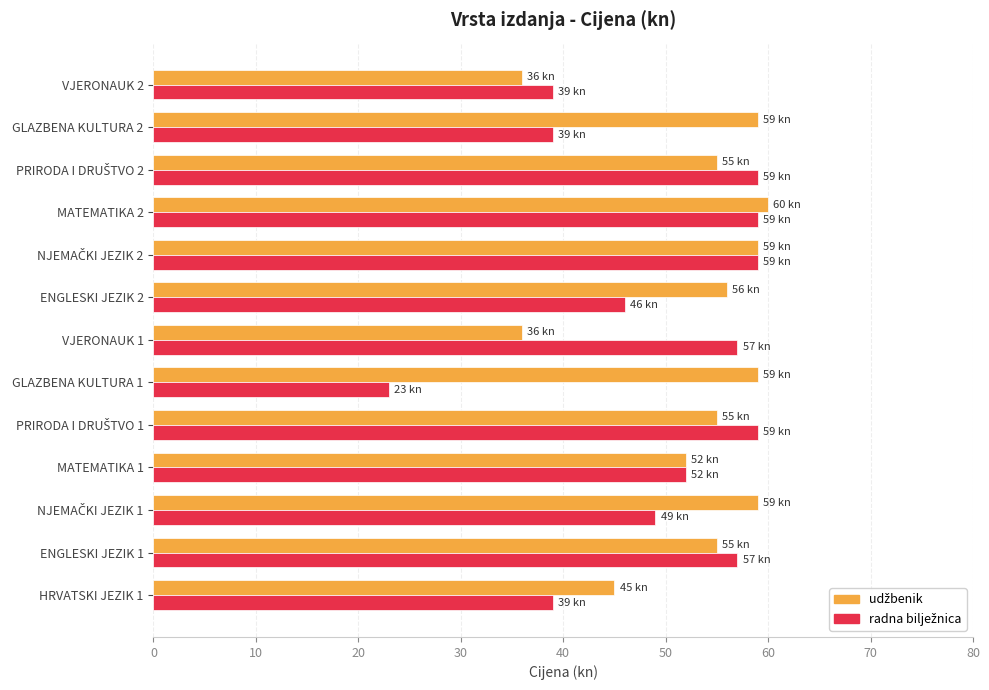

What is the spread (max minus min) of values at GLAZBENA KULTURA 2?

20